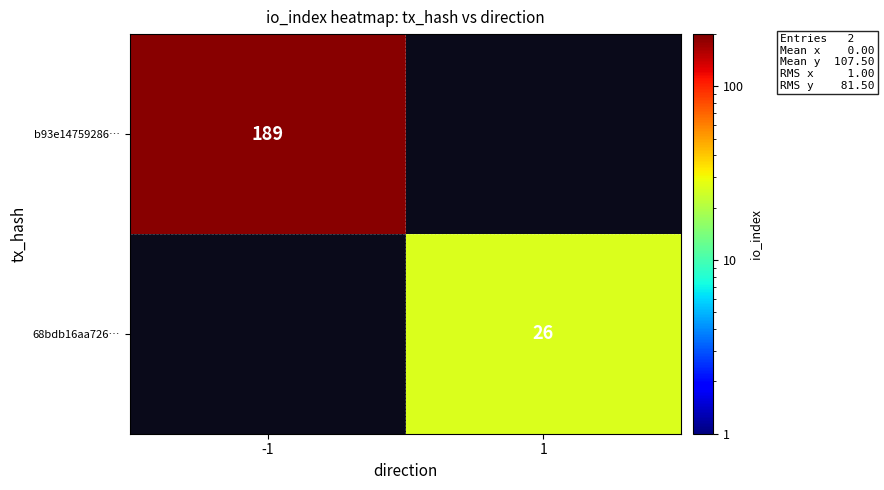

What is the total value across all series at -1?

189